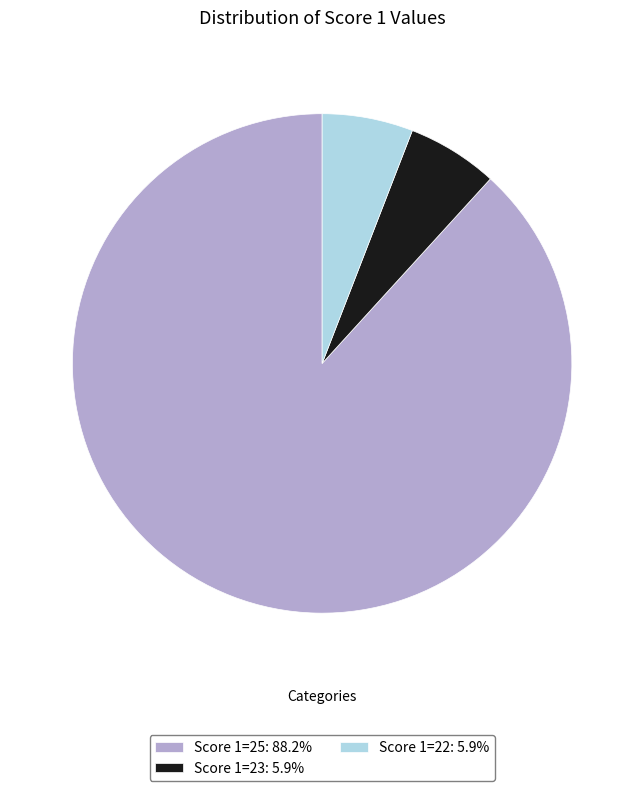

Is there a majority slice in this chart?

Yes